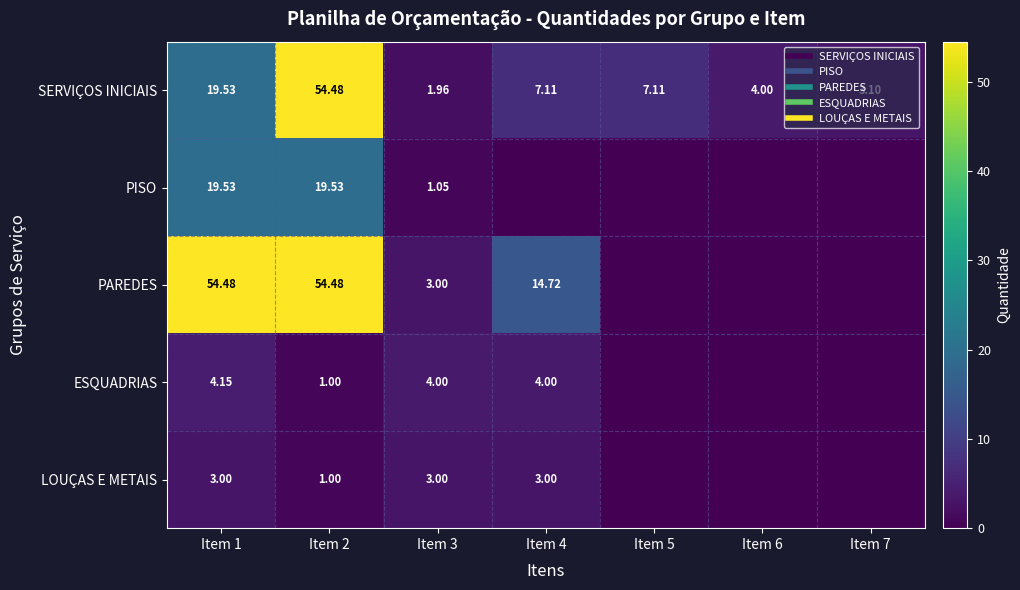

What is the total value across all series at Item 7?

3.1